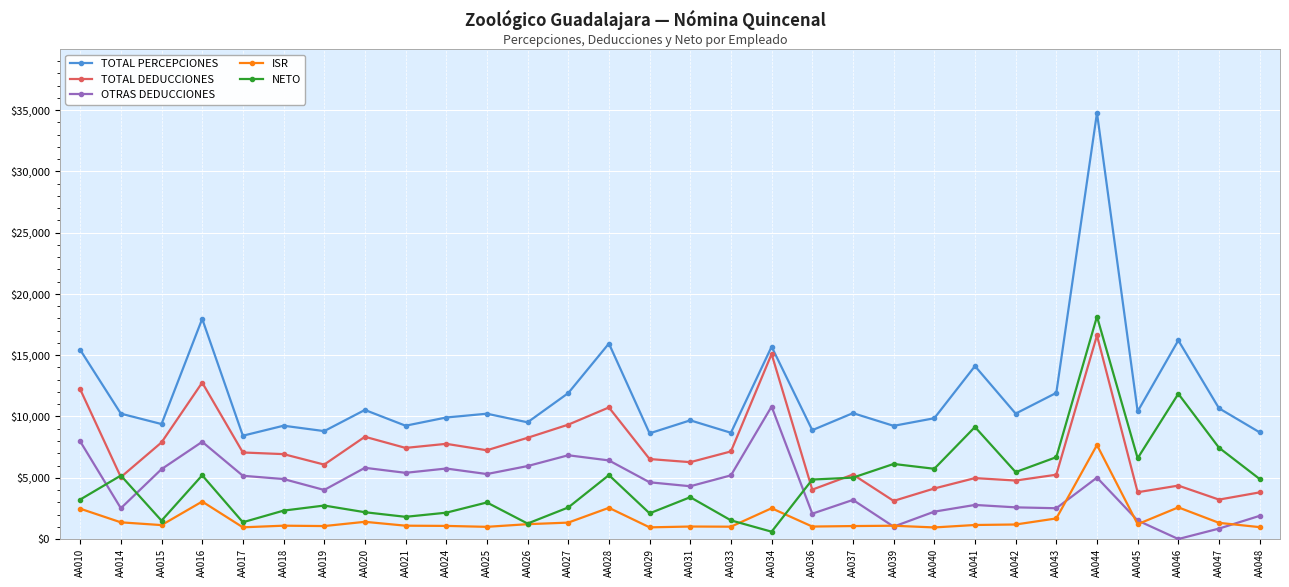

True or false: TOTAL PERCEPCIONES and OTRAS DEDUCCIONES intersect in this chart.

False